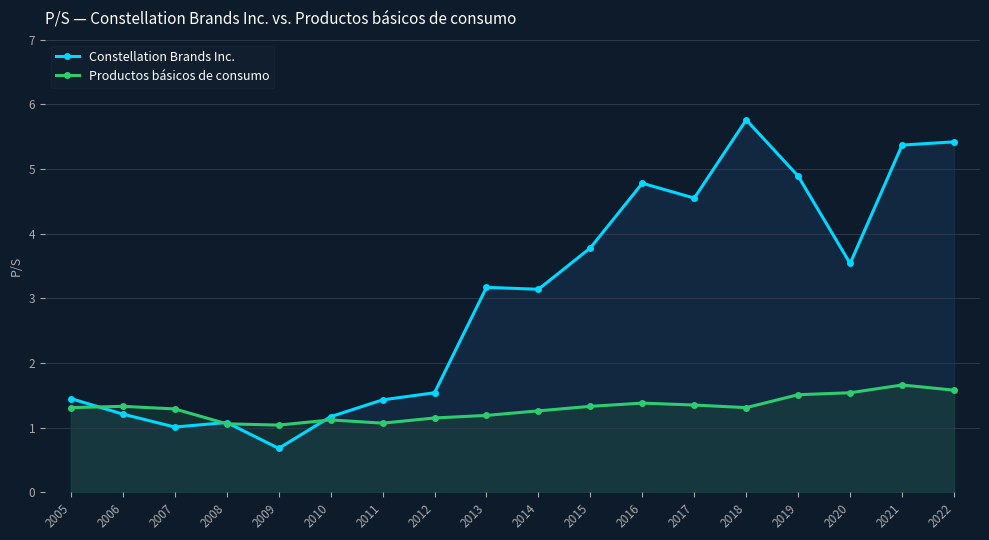

At which label is Constellation Brands Inc. closest to 3?

2014